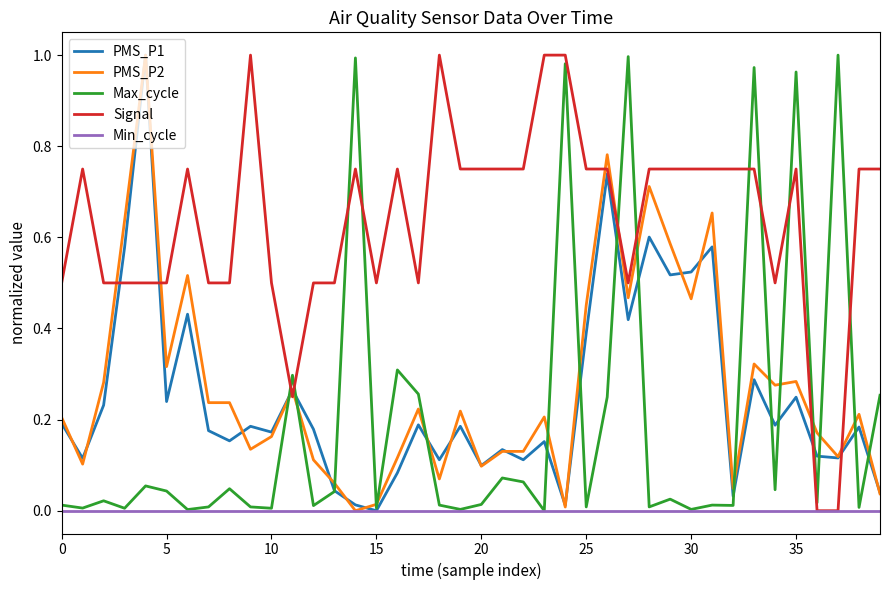

Which series has the largest total across all categories?

Signal